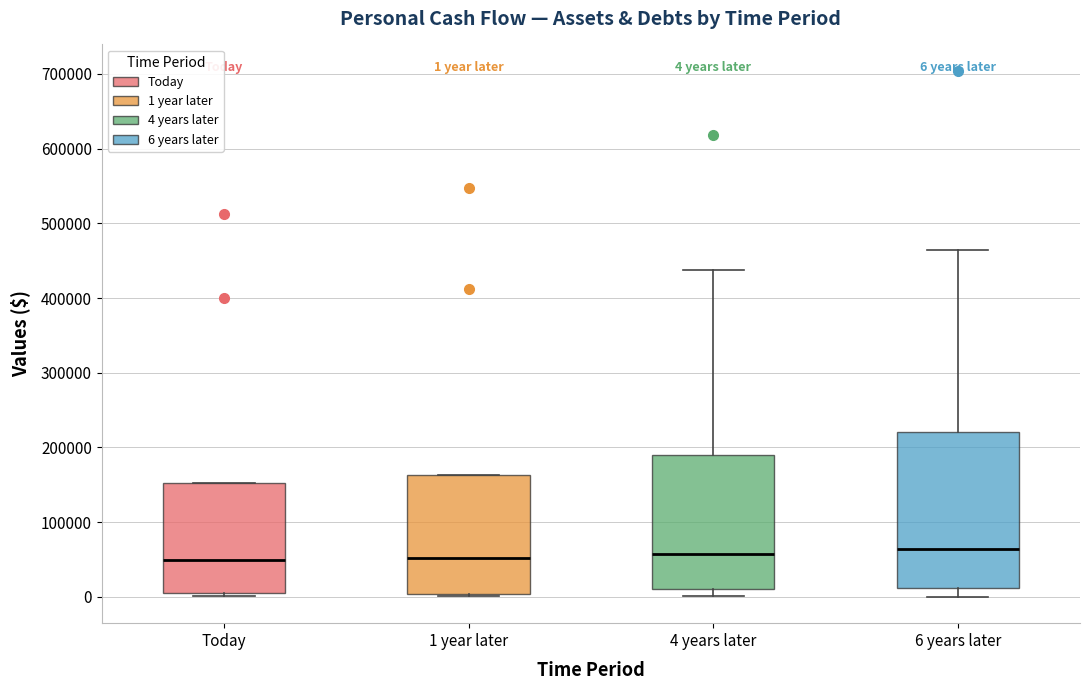

Which box is the tallest, from its lower edge to its upper edge?

6 years later